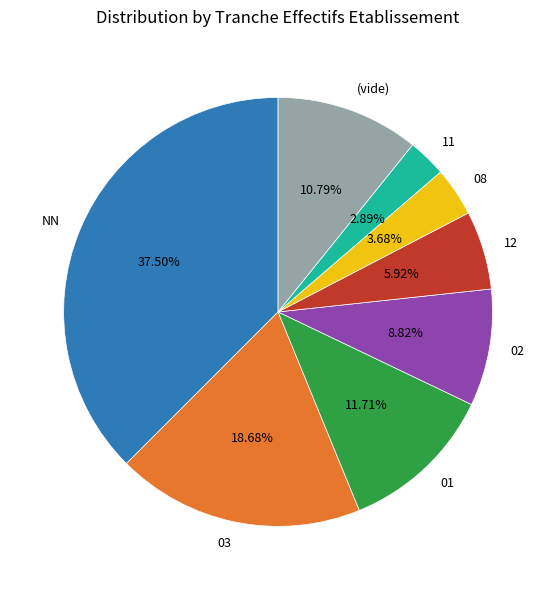

Approximately how many times larger is the value at 08 compared to NN?

0.1